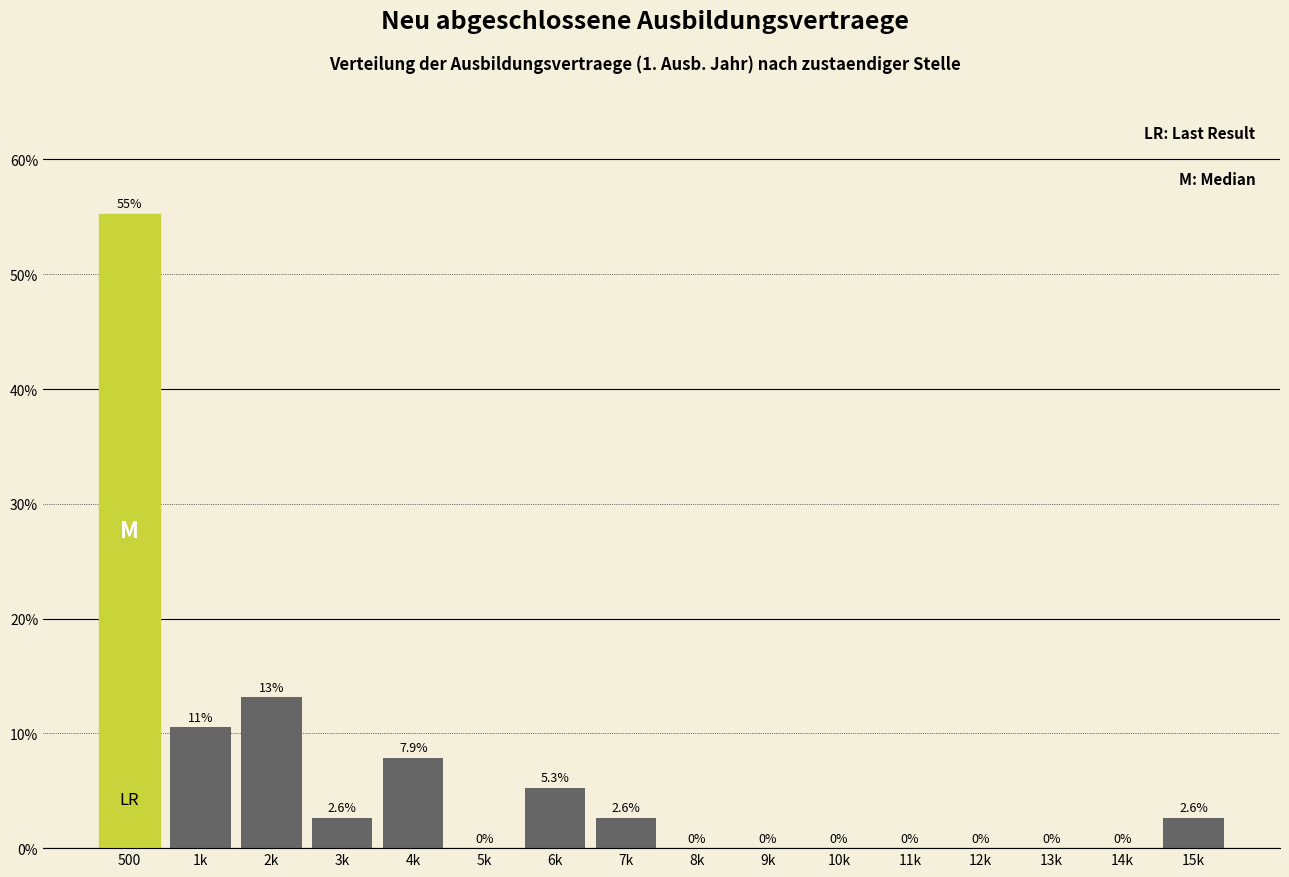

Reading left to right, what are all the values shown in this chart?

500=55.3	1k=10.5	2k=13.2	3k=2.6	4k=7.9	5k=0.0	6k=5.3	7k=2.6	8k=0.0	9k=0.0	10k=0.0	11k=0.0	12k=0.0	13k=0.0	14k=0.0	15k=2.6